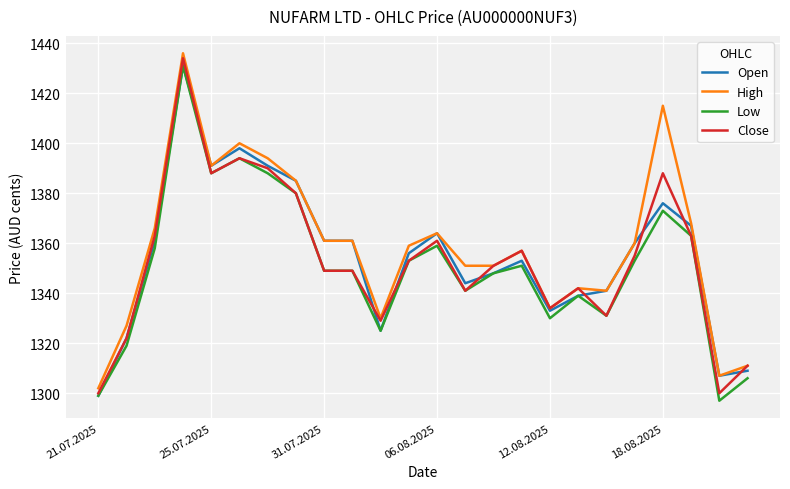

Reading left to right, list all the values displayed in this chart.

Open: 1299	1322	1361	1431	1391	1398	1391	1385	1361	1361	1325	1356	1364	1344	1348	1353	1333	1339	1341	1360	1376	1367	1307	1309
High: 1302	1327	1366	1436	1391	1400	1394	1385	1361	1361	1330	1359	1364	1351	1351	1357	1334	1342	1341	1360	1415	1368	1307	1311
Low: 1299	1319	1358	1431	1388	1394	1388	1380	1349	1349	1325	1353	1359	1341	1348	1351	1330	1339	1331	1353	1373	1363	1297	1306
Close: 1300	1322	1363	1434	1388	1394	1390	1380	1349	1349	1329	1353	1361	1341	1351	1357	1334	1342	1331	1355	1388	1363	1300	1311